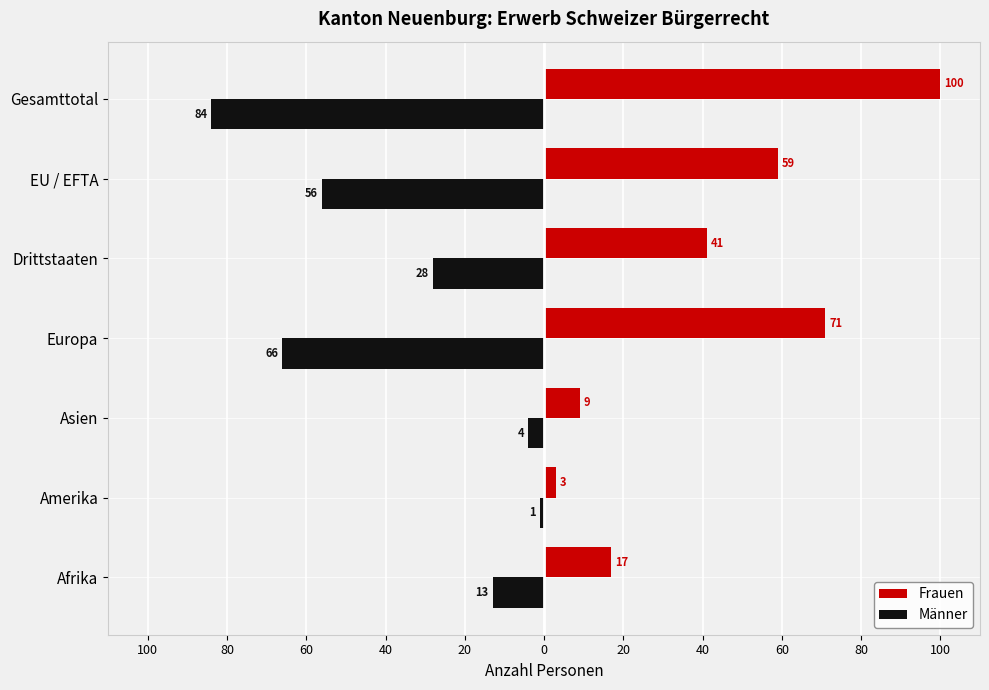

What is the difference between the maximum and minimum values in the Männer series?

83